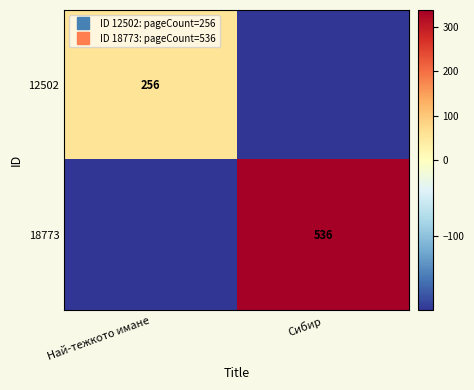

True or false: 12502 has a value of 58 at Най-тежкото имане.

True